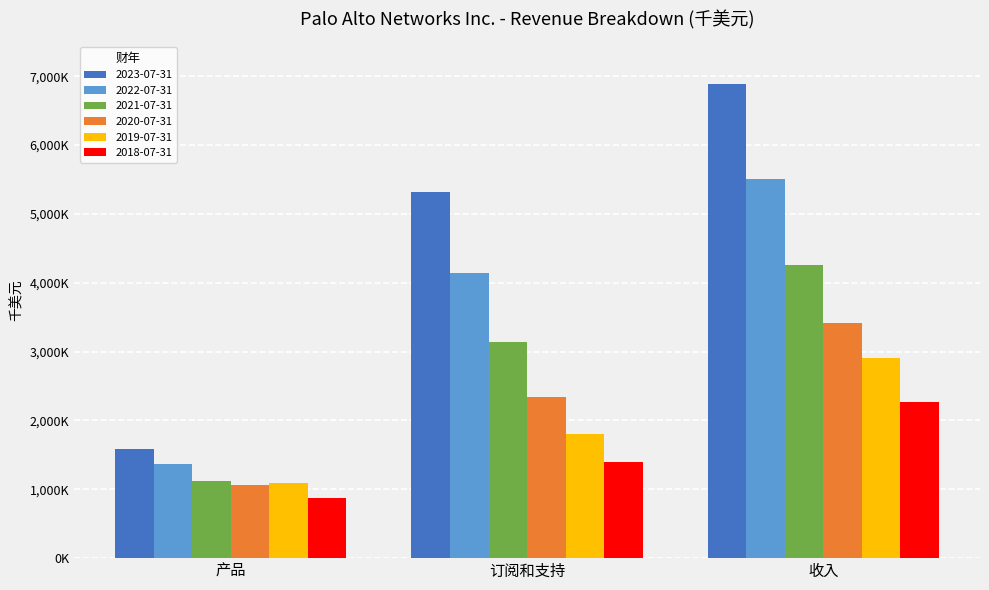

Does the chart contain any negative values?

No